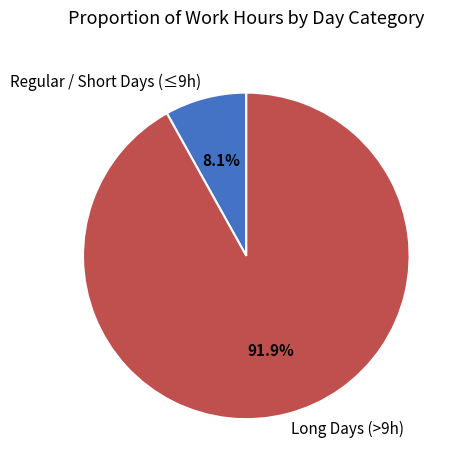

Rank the categories by value from lowest to highest.

Regular / Short Days (≤9h), Long Days (>9h)